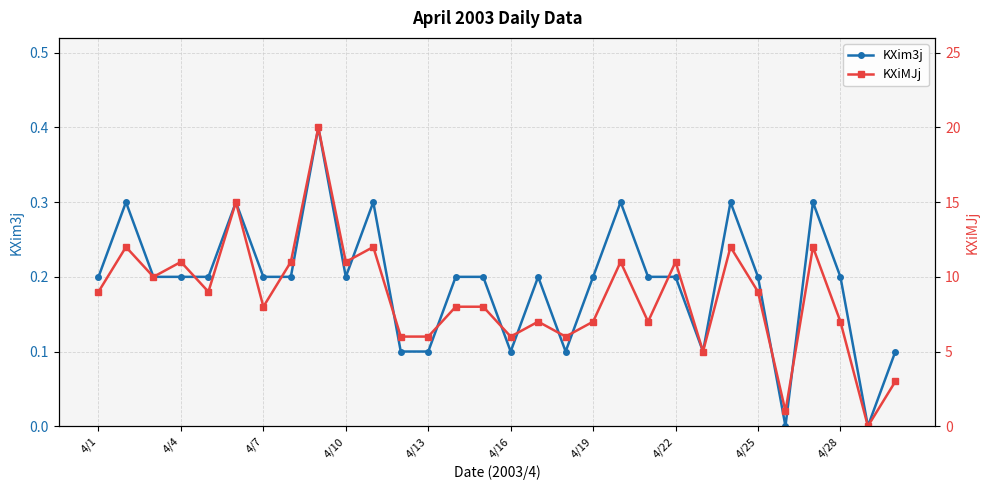

True or false: KXim3j and KXiMJj intersect in this chart.

False